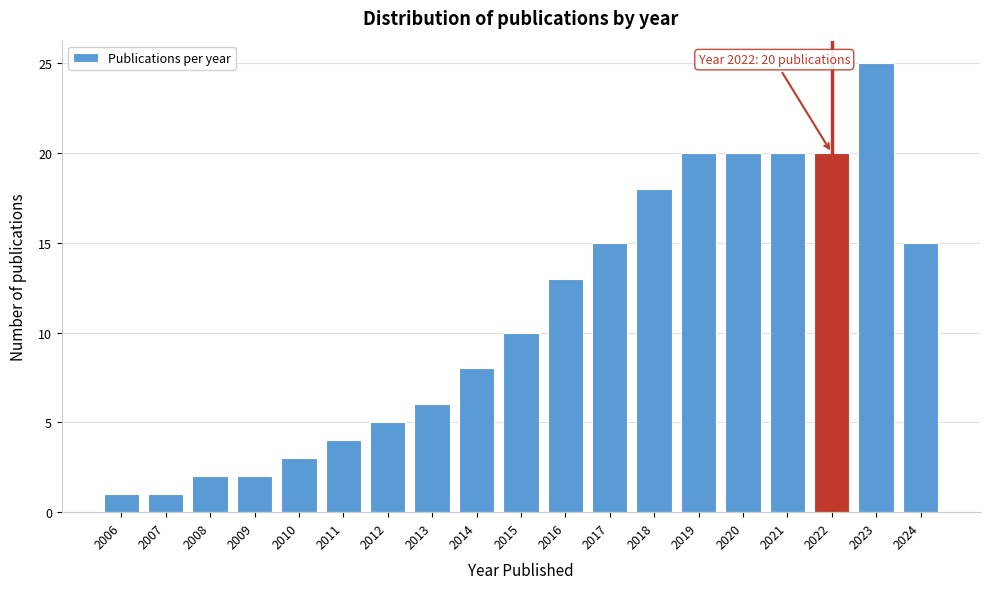

Reading left to right, extract all data points from this chart.

2006=1	2007=1	2008=2	2009=2	2010=3	2011=4	2012=5	2013=6	2014=8	2015=10	2016=13	2017=15	2018=18	2019=20	2020=20	2021=20	2022=20	2023=25	2024=15